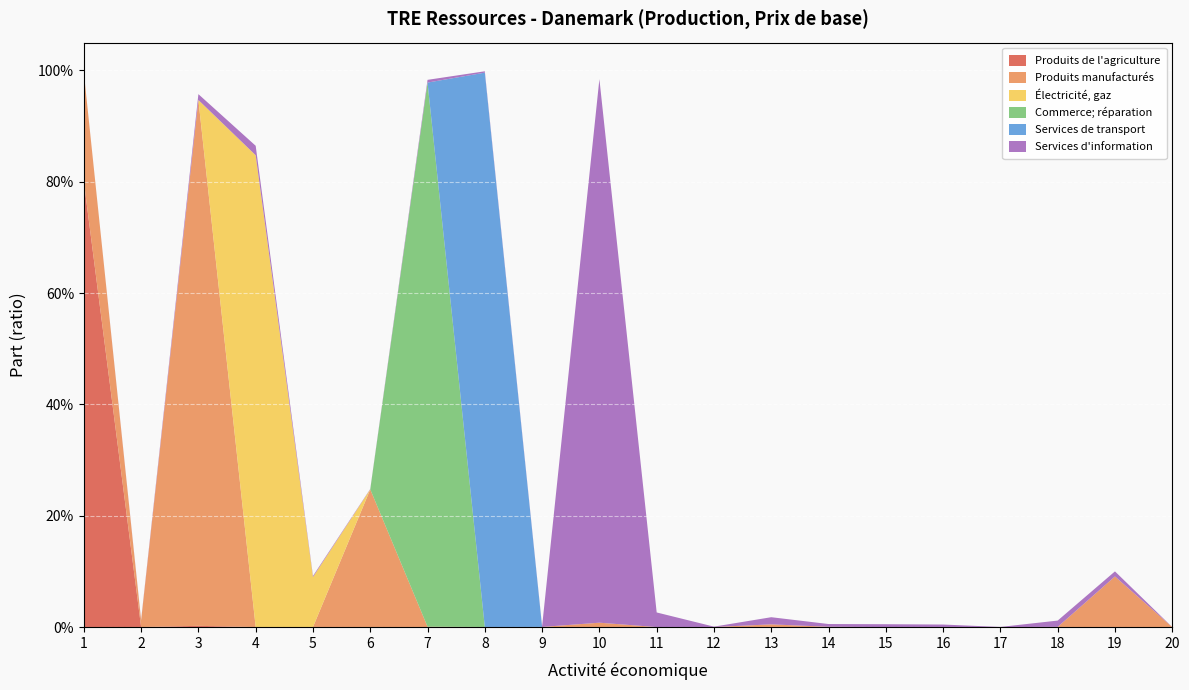

Reading left to right, extract all data points from this chart.

Produits de l'agriculture: 1=0.8	2=0.0	3=0.0	4=0.0	5=0.0	6=0.0	7=0.0	8=0.0	9=0.0	10=0.0	11=0.0	12=0.0	13=0.0	14=0.0	15=0.0	16=0.0	17=0.0	18=0.0	19=0.0	20=0.0
Produits manufacturés: 1=0.2	2=0.0	3=0.9	4=0.0	5=0.0	6=0.2	7=0.0	8=0.0	9=0.0	10=0.0	11=0.0	12=0.0	13=0.0	14=0.0	15=0.0	16=0.0	17=0.0	18=0.0	19=0.1	20=0.0
Électricité, gaz: 1=0.0	2=0.0	3=0.0	4=0.8	5=0.1	6=0.0	7=0.0	8=0.0	9=0.0	10=0.0	11=0.0	12=0.0	13=0.0	14=0.0	15=0.0	16=0.0	17=0.0	18=0.0	19=0.0	20=0.0
Commerce; réparation: 1=0.0	2=0.0	3=0.0	4=0.0	5=0.0	6=0.0	7=1.0	8=0.0	9=0.0	10=0.0	11=0.0	12=0.0	13=0.0	14=0.0	15=0.0	16=0.0	17=0.0	18=0.0	19=0.0	20=0.0
Services de transport: 1=0.0	2=0.0	3=0.0	4=0.0	5=0.0	6=0.0	7=0.0	8=1.0	9=0.0	10=0.0	11=0.0	12=0.0	13=0.0	14=0.0	15=0.0	16=0.0	17=0.0	18=0.0	19=0.0	20=0.0
Services d'information: 1=0.0	2=0.0	3=0.0	4=0.0	5=0.0	6=0.0	7=0.0	8=0.0	9=0.0	10=1.0	11=0.0	12=0.0	13=0.0	14=0.0	15=0.0	16=0.0	17=0.0	18=0.0	19=0.0	20=0.0